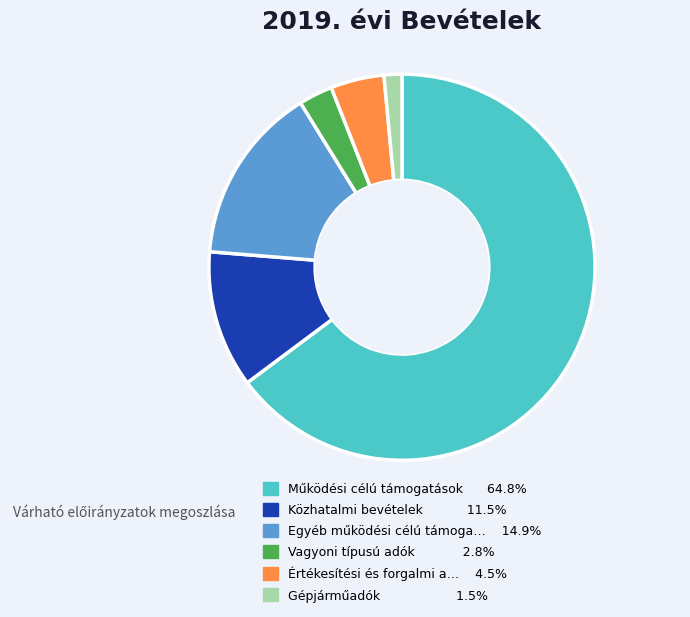

Does any single category account for the majority?

Yes